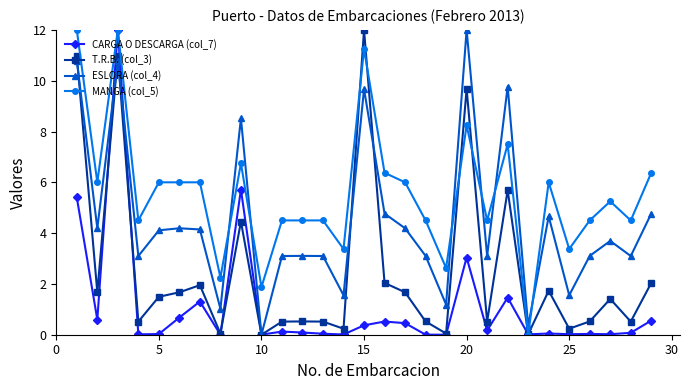

In MANGA (col_5), how many points are lower than both neighbors (excluding endpoints)?

10